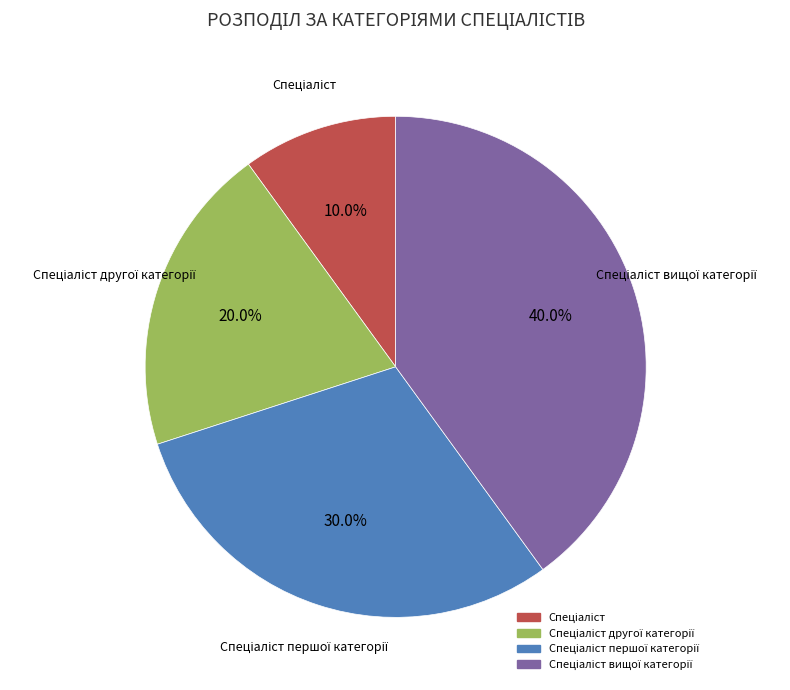

Is there a majority slice in this chart?

No